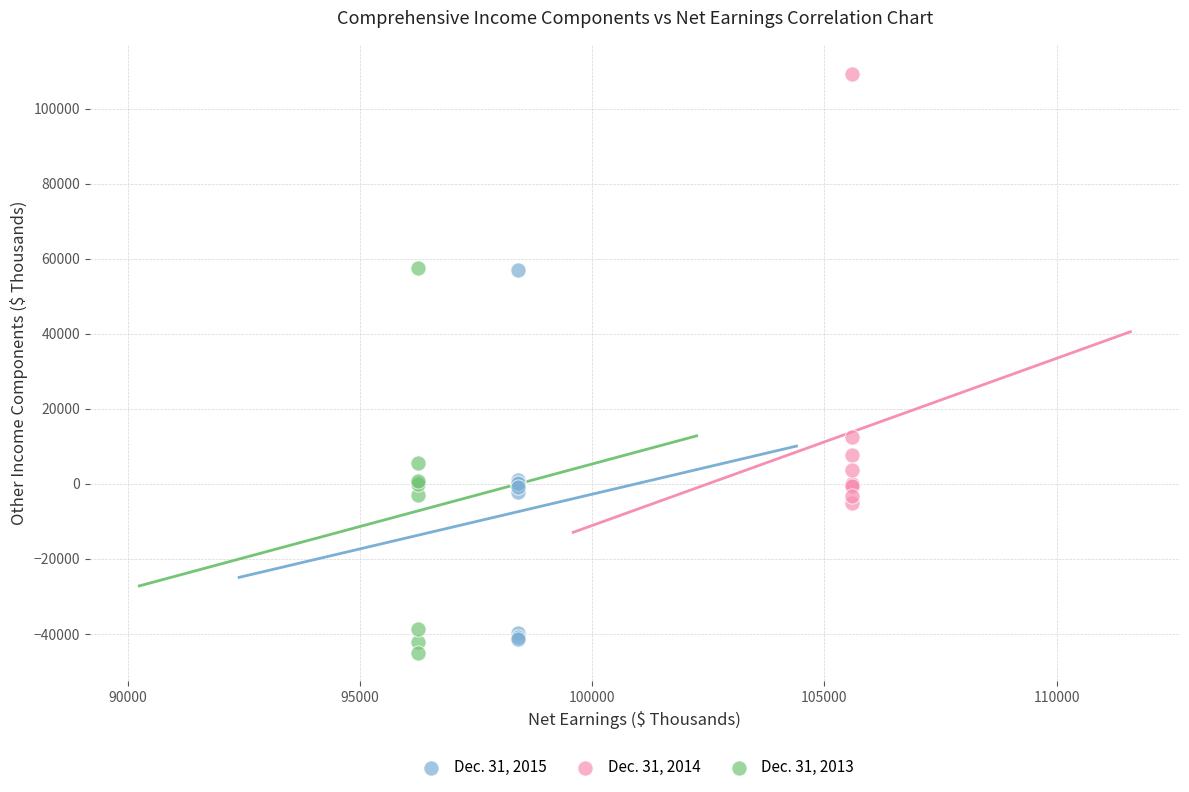

Which series has the largest Y range (max minus min)?

Dec. 31, 2014